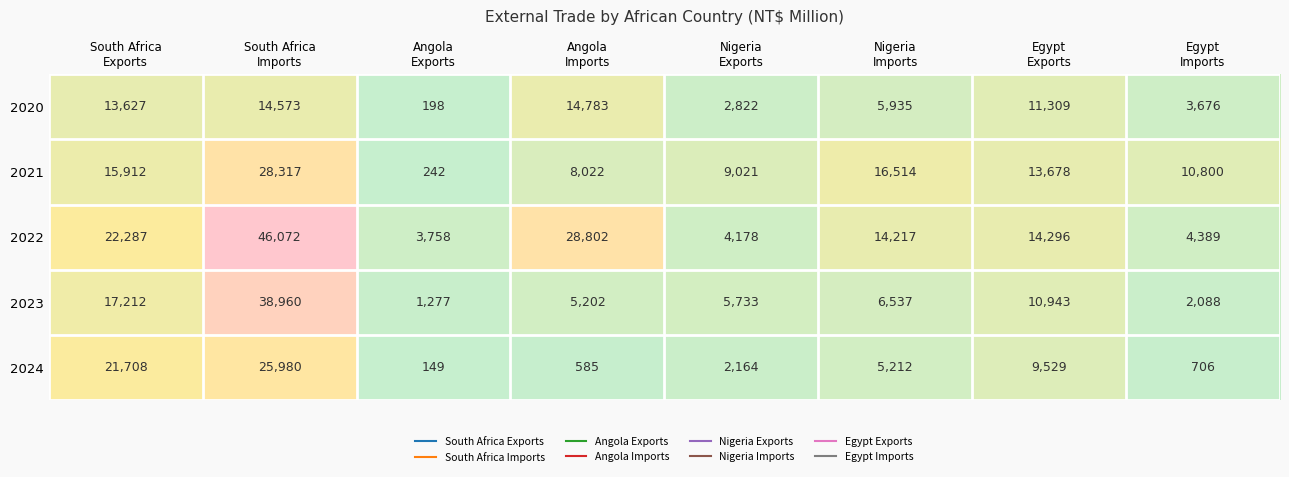

Which series has the widest spread of values?

2022